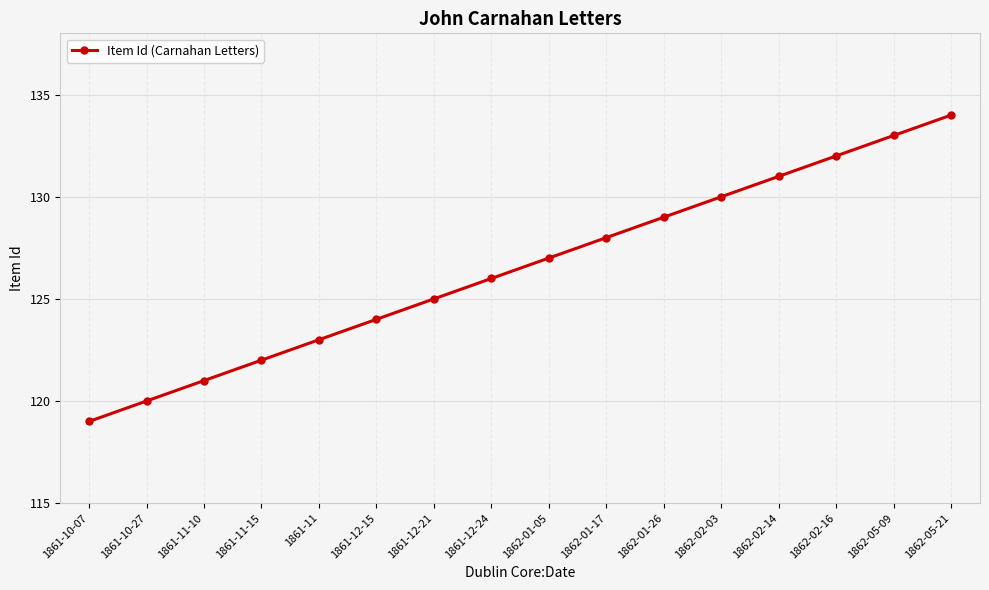

What value does the data have at 1862-05-21, to the nearest 5?

135